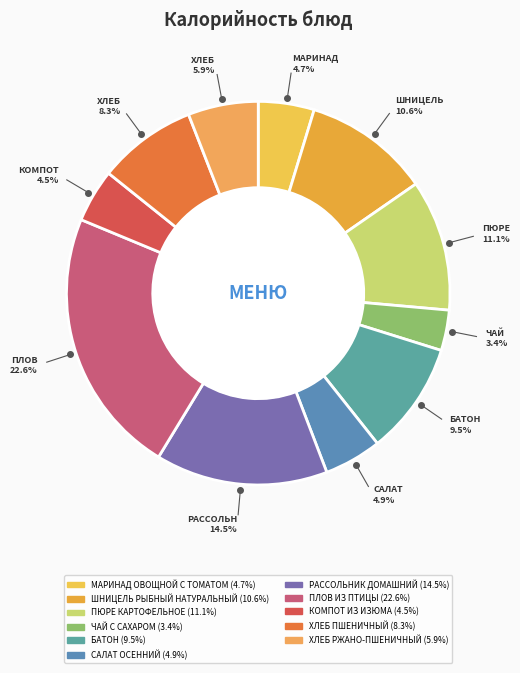

Is it true that ХЛЕБ РЖАНО-ПШЕНИЧНЫЙ is 6% of the pie?

True